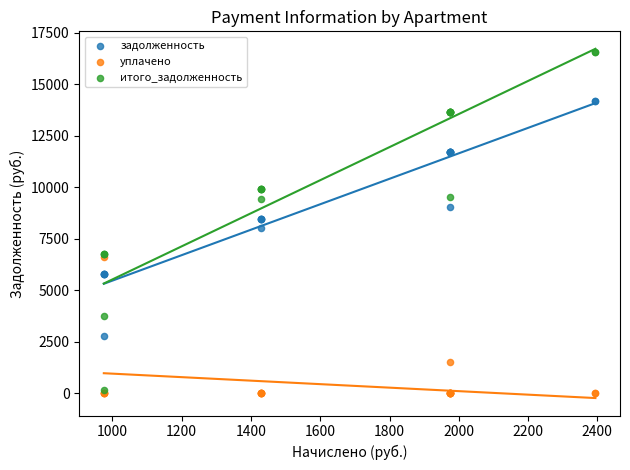

What are all the series names shown in the legend?

задолженность, уплачено, итого_задолженность